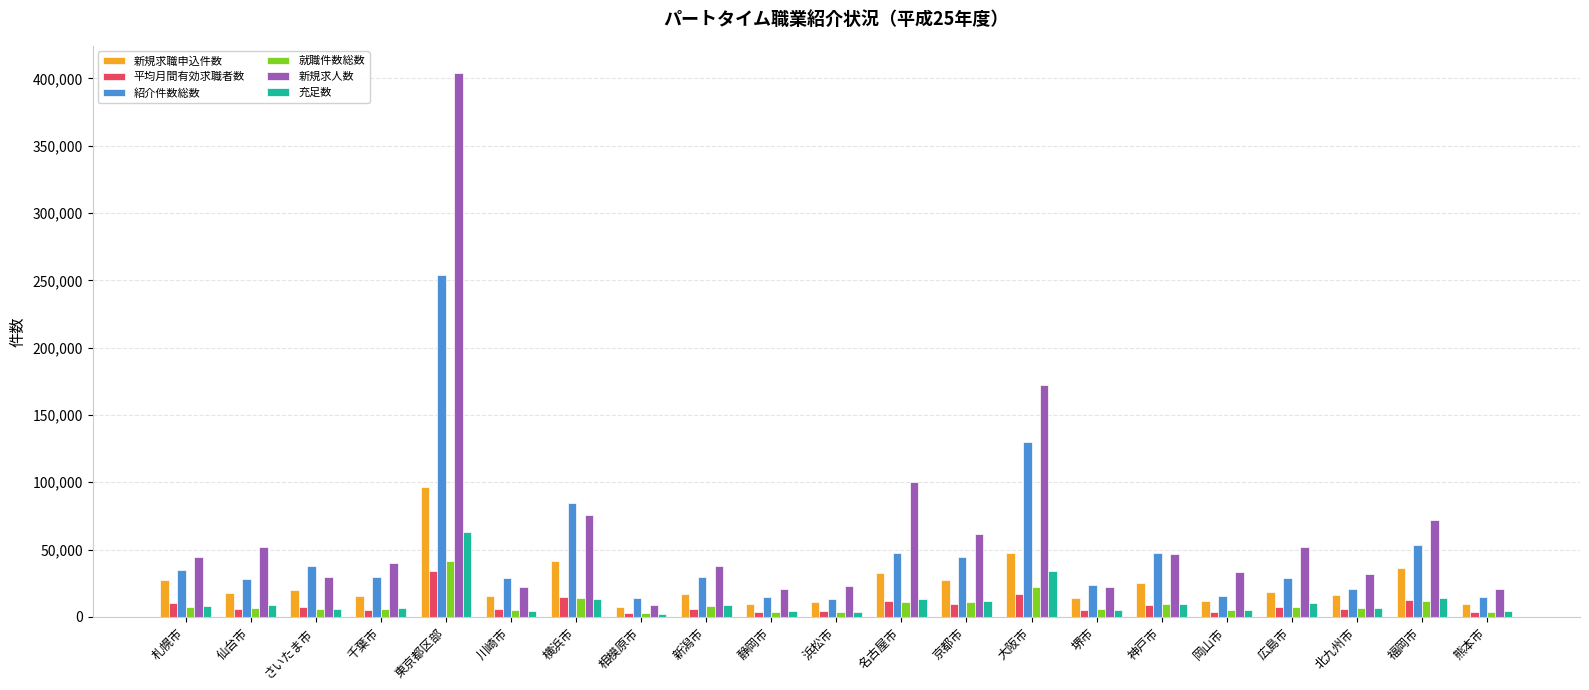

How many bars are there in each group?

6